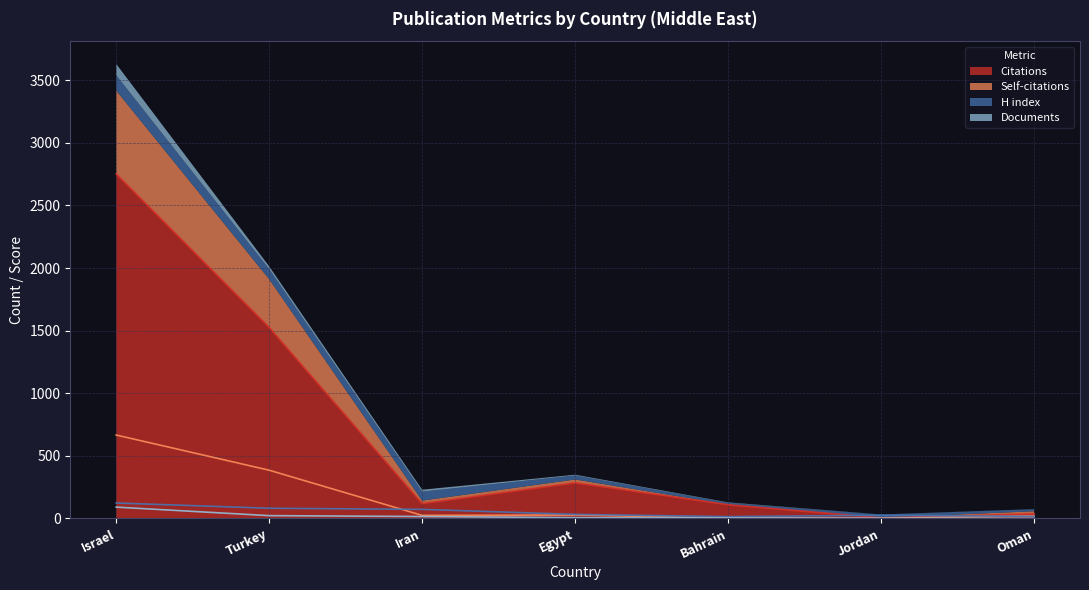

The H index series shows 17 at Jordan. True or false?

False